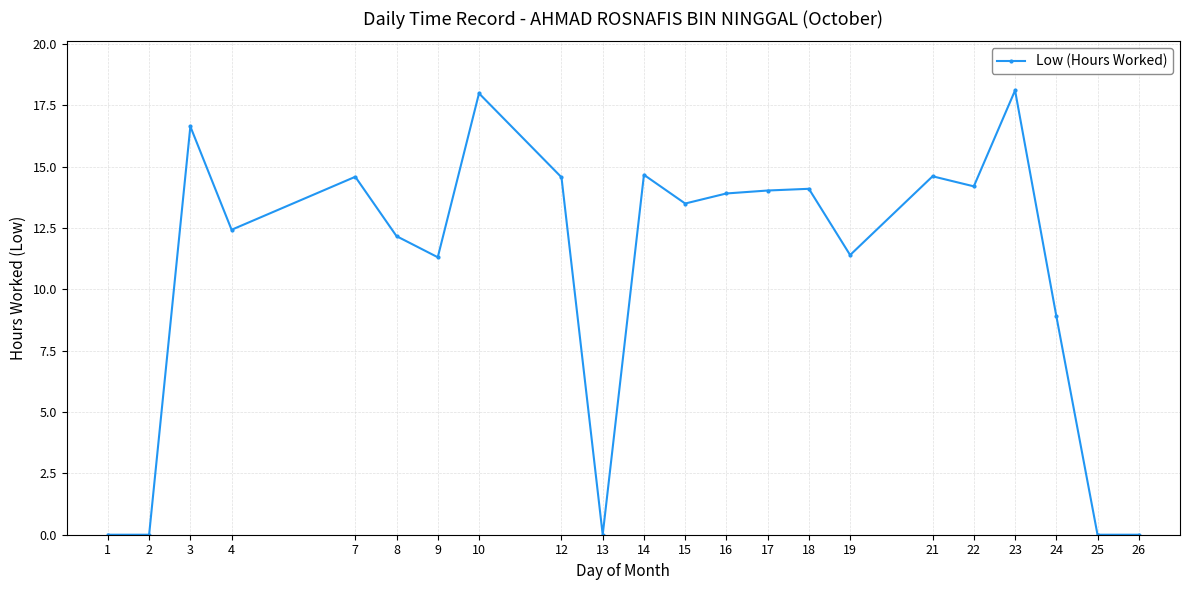

The chart shows a value of 0.0 at 25. True or false?

True